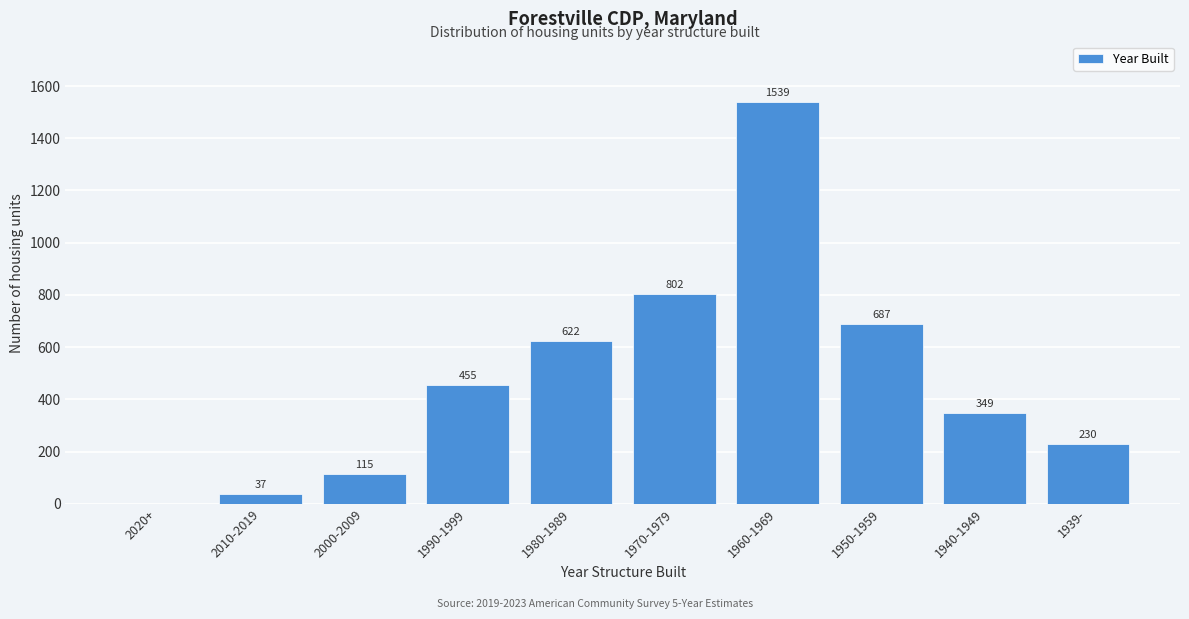

Reading right to left, extract all data points from this chart.

1939-=230	1940-1949=349	1950-1959=687	1960-1969=1539	1970-1979=802	1980-1989=622	1990-1999=455	2000-2009=115	2010-2019=37	2020+=0